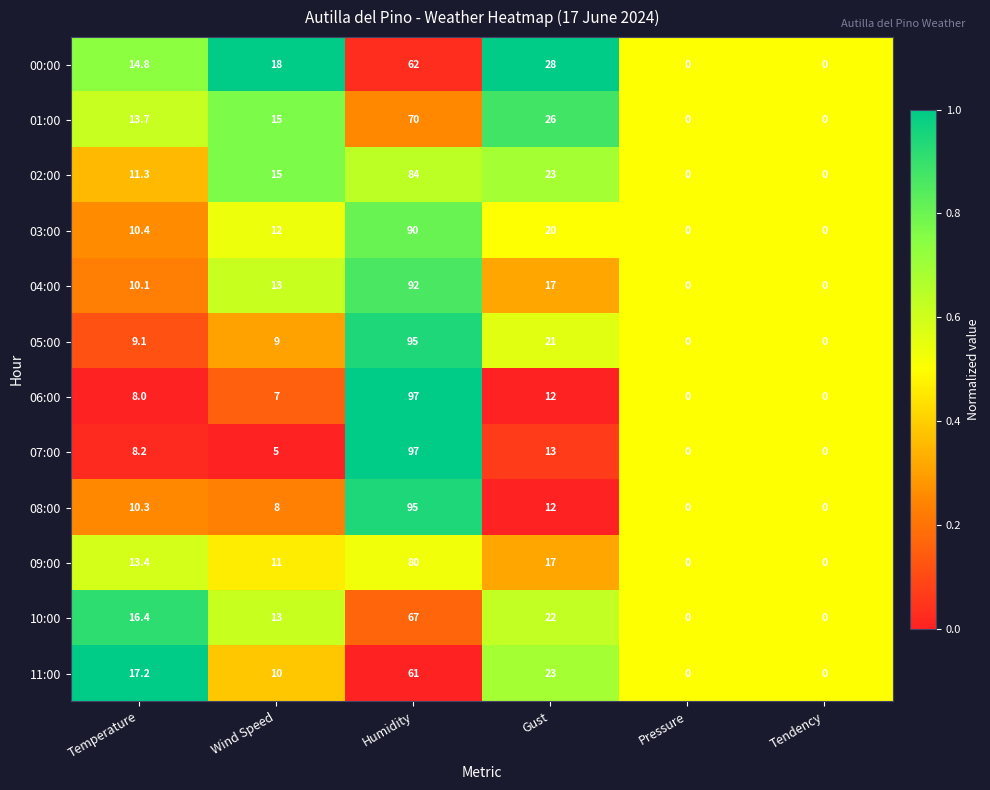

At which label does 11:00 reach its peak?

Humidity